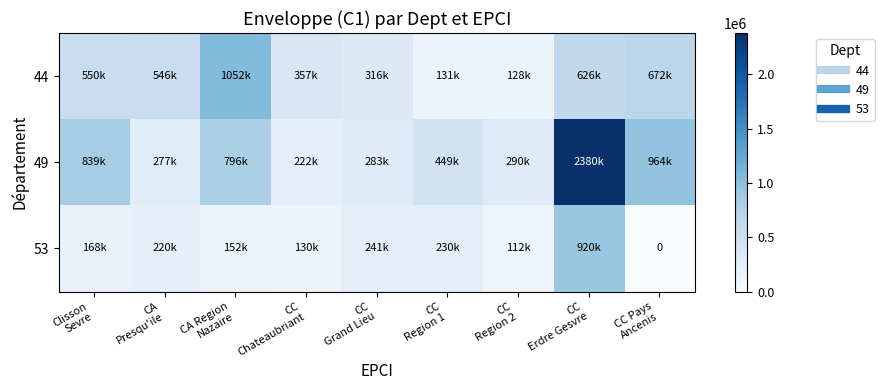

Is it true that 44 equals 672446.2 at CC Pays Ancenis?

True